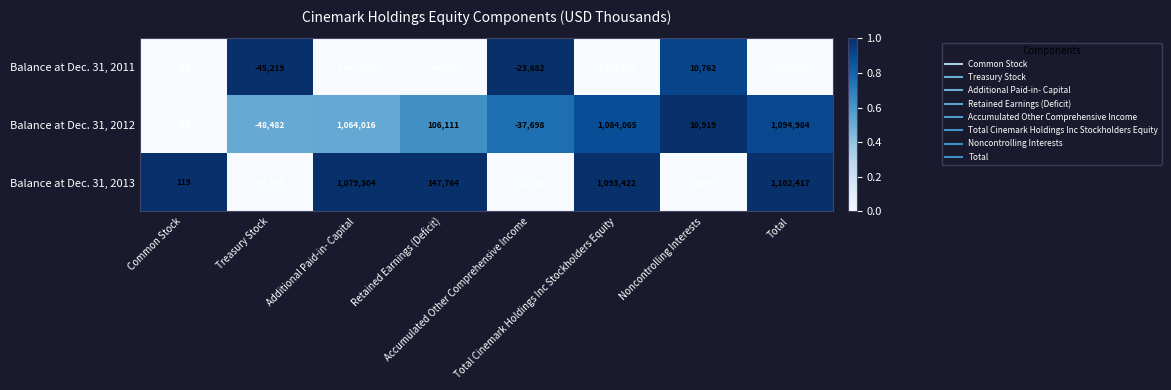

Rank the series by their maximum value, from lowest to highest.

Balance at Dec. 31, 2011, Balance at Dec. 31, 2012, Balance at Dec. 31, 2013